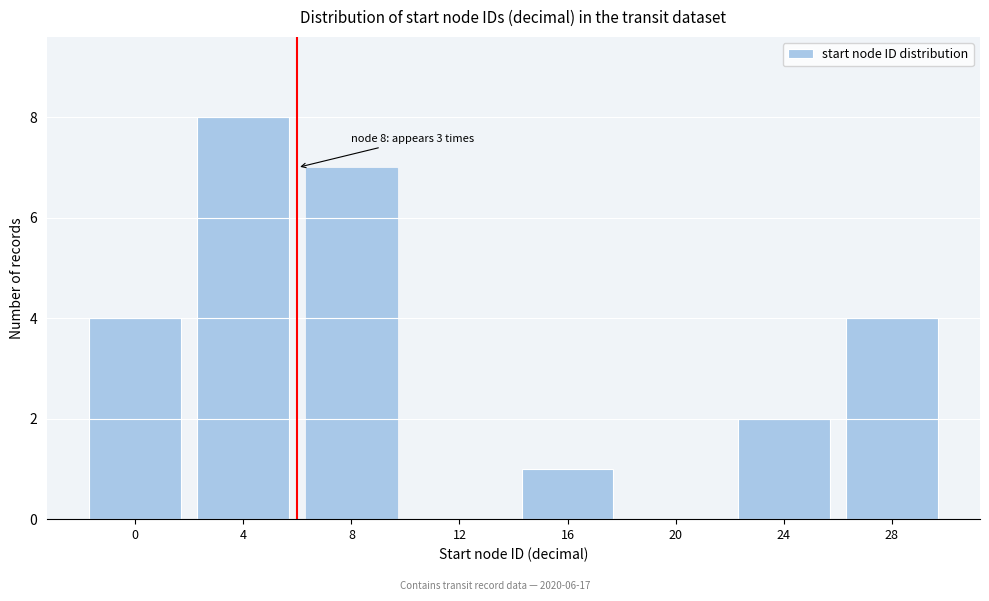

Reading left to right, extract all data points from this chart.

0=4	4=8	8=7	12=0	16=1	20=0	24=2	28=4